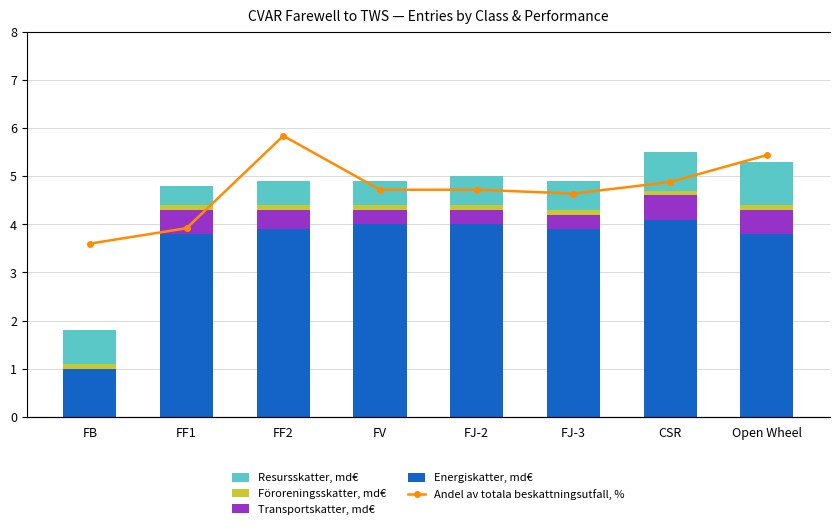

What is the maximum value for Energiskatter, md€?

4.1